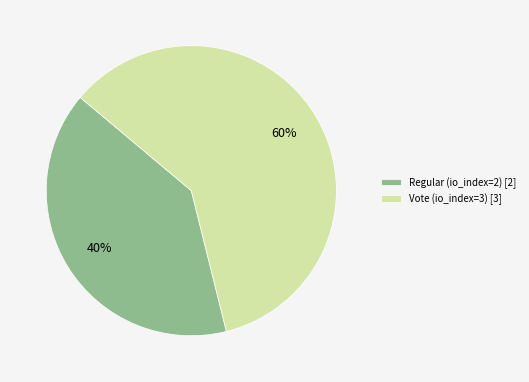

What is the smallest slice in the pie chart?

Regular (io_index=2)